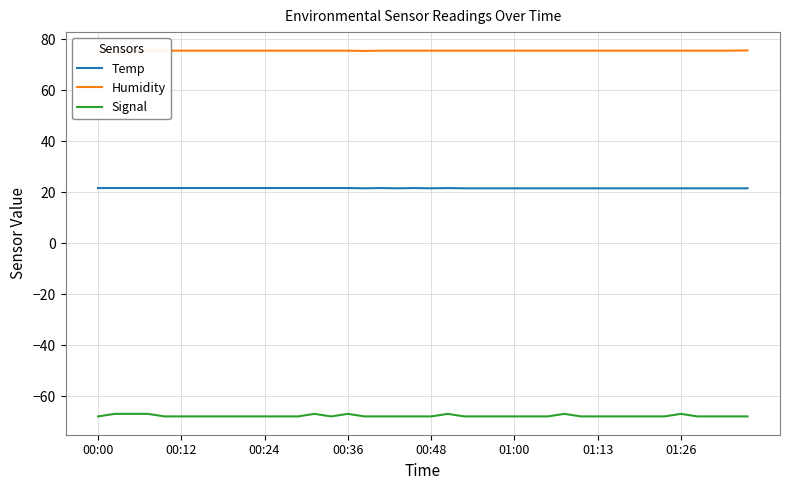

What is the smallest value displayed?

-68.0